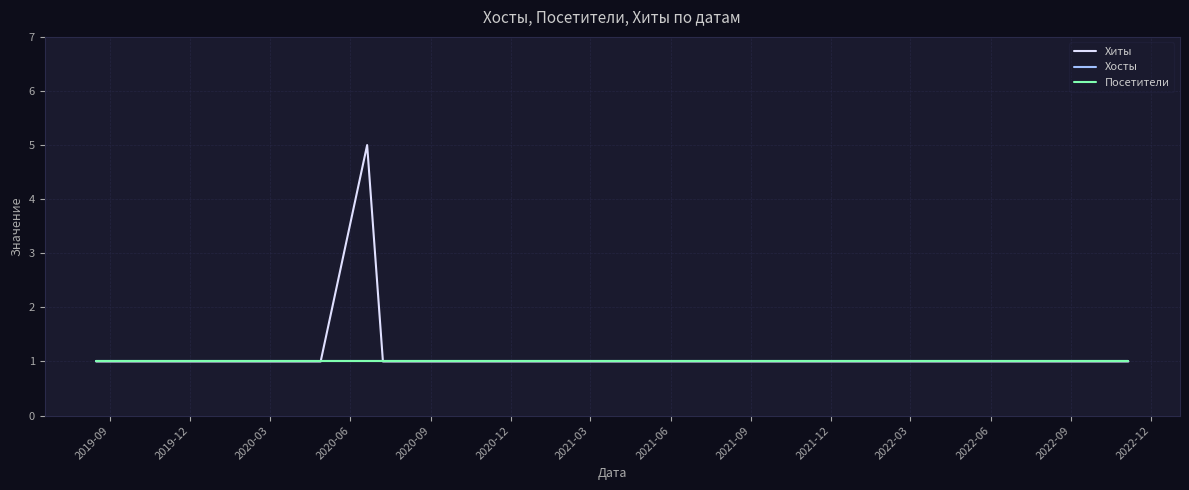

Is this an area chart (filled region under the line)?

No